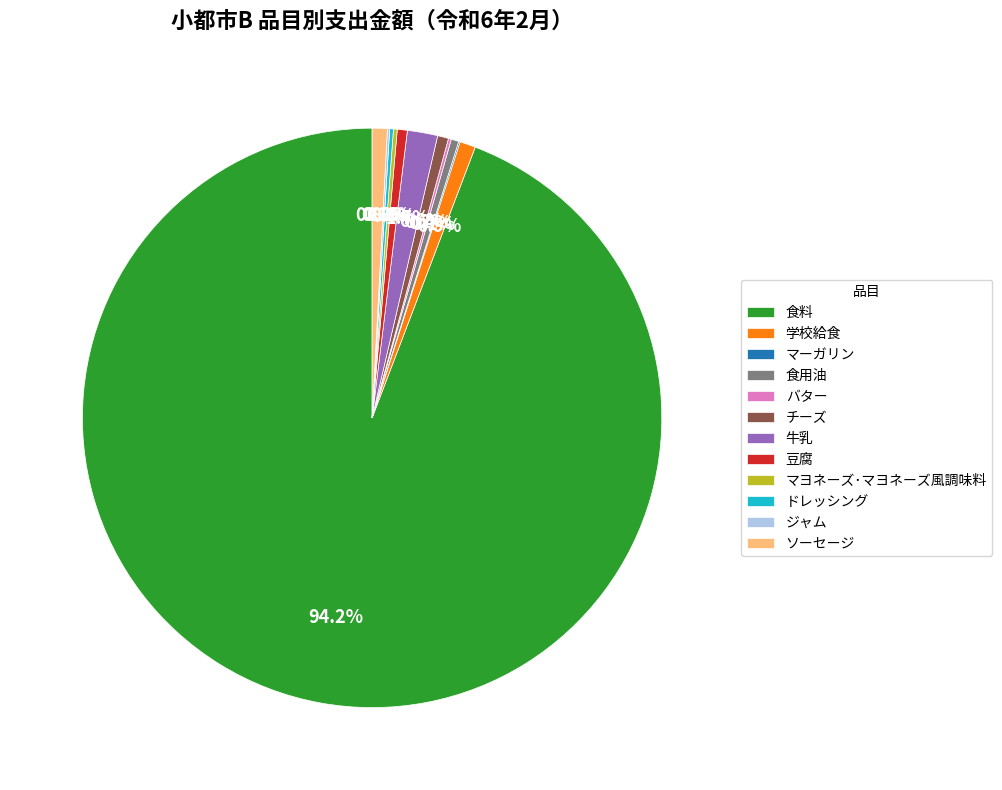

Is it true that ソーセージ is 12% of the pie?

False